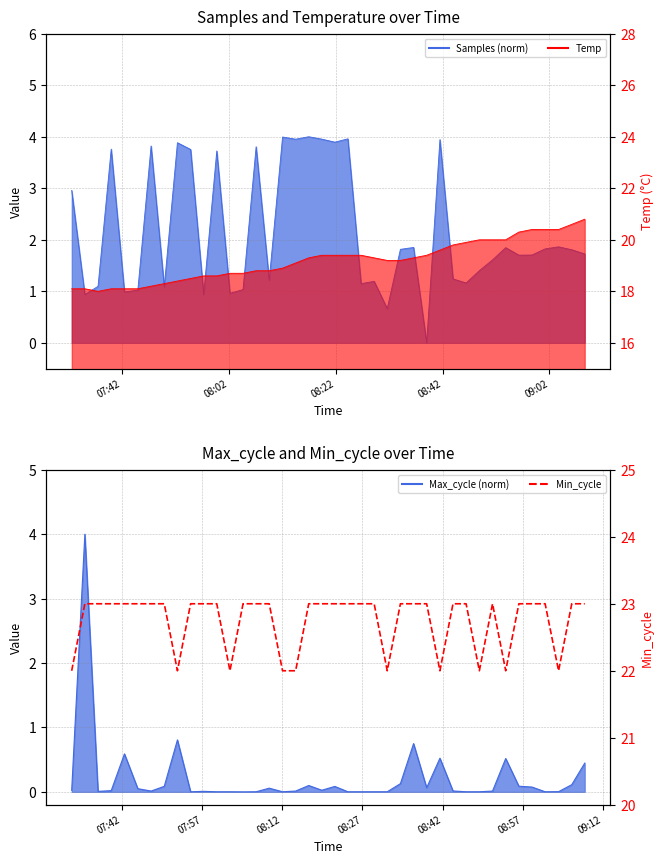

Is it true that the value at 39 is 38?

False